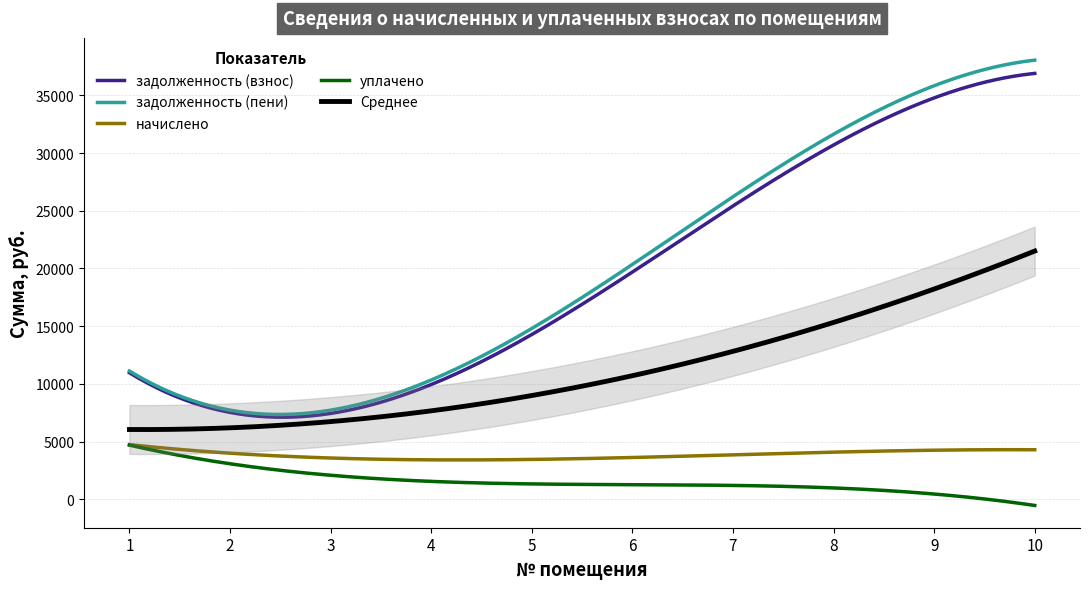

What is the value of the уплачено point at the 2nd from the left?

3000.0